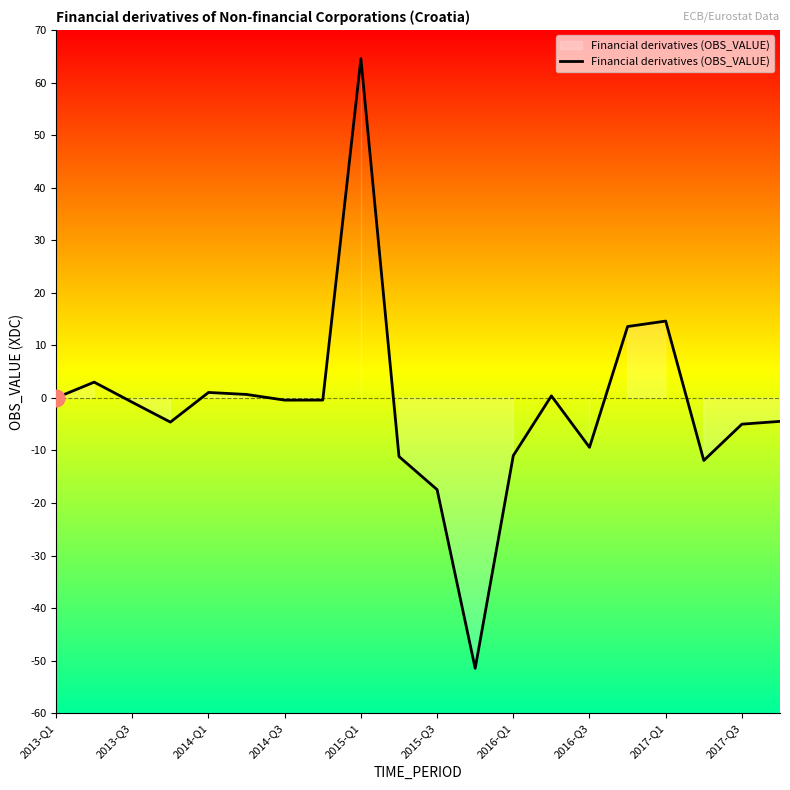

What is the difference between the maximum and minimum values?

116.0